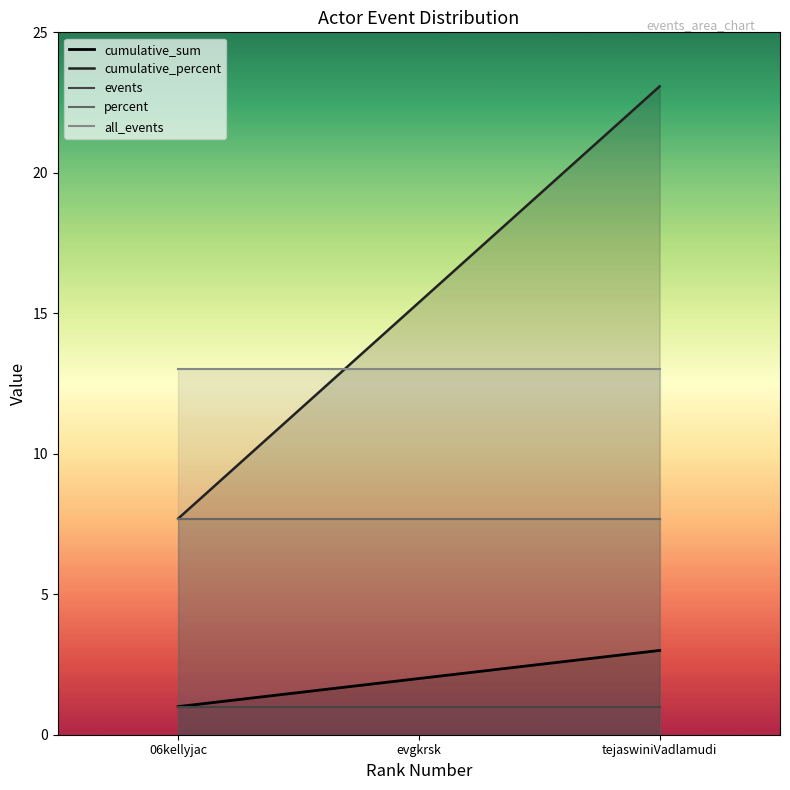

Where is percent nearest to the value 7?

06kellyjac